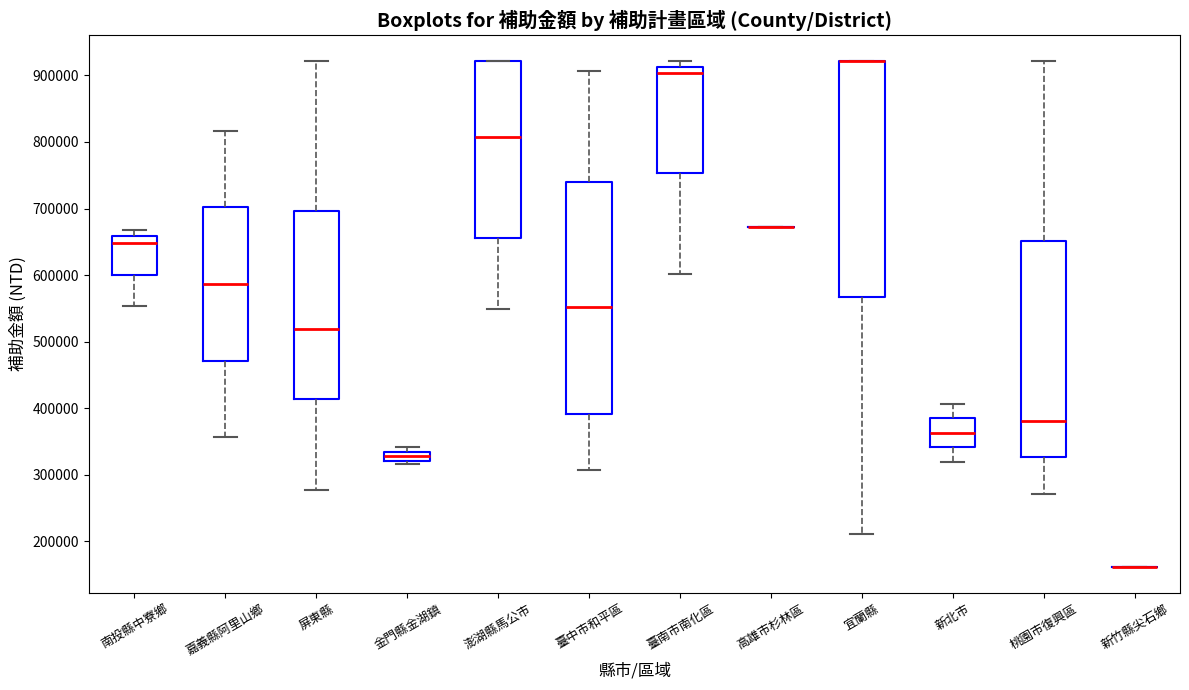

Where is the lower edge of the box for 嘉義縣阿里山鄉 on the y-axis? The values are not printed on the chart, so give them approximately, as read against the axis.

470000